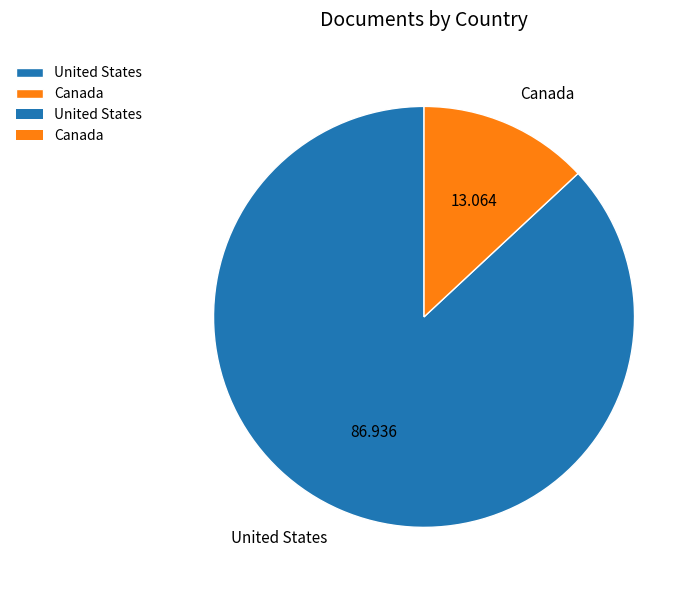

Which slice is the largest?

United States